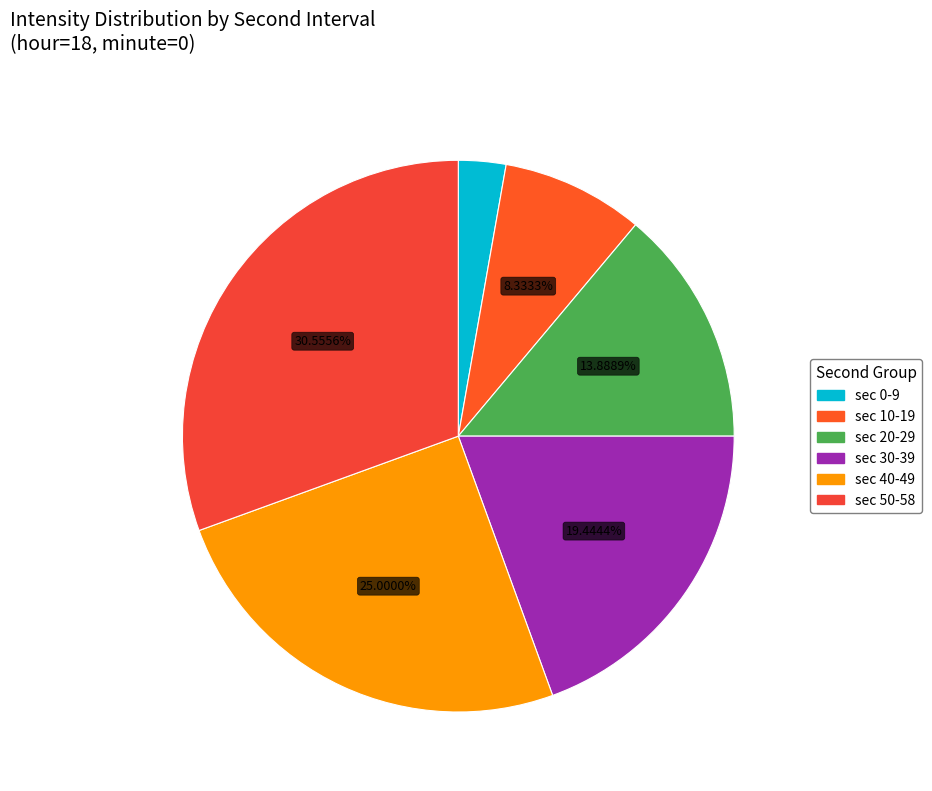

How many slices are in this pie chart?

6